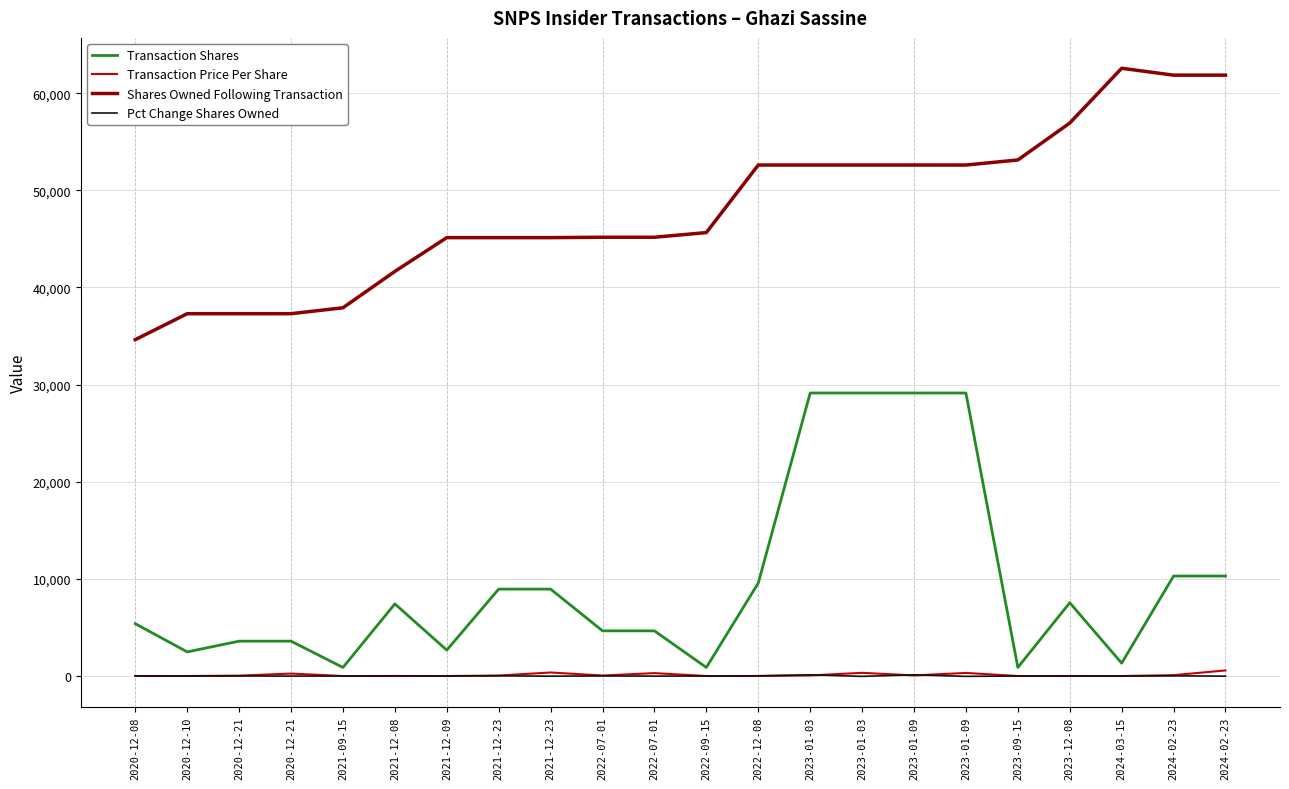

How many lines are shown in the chart?

4